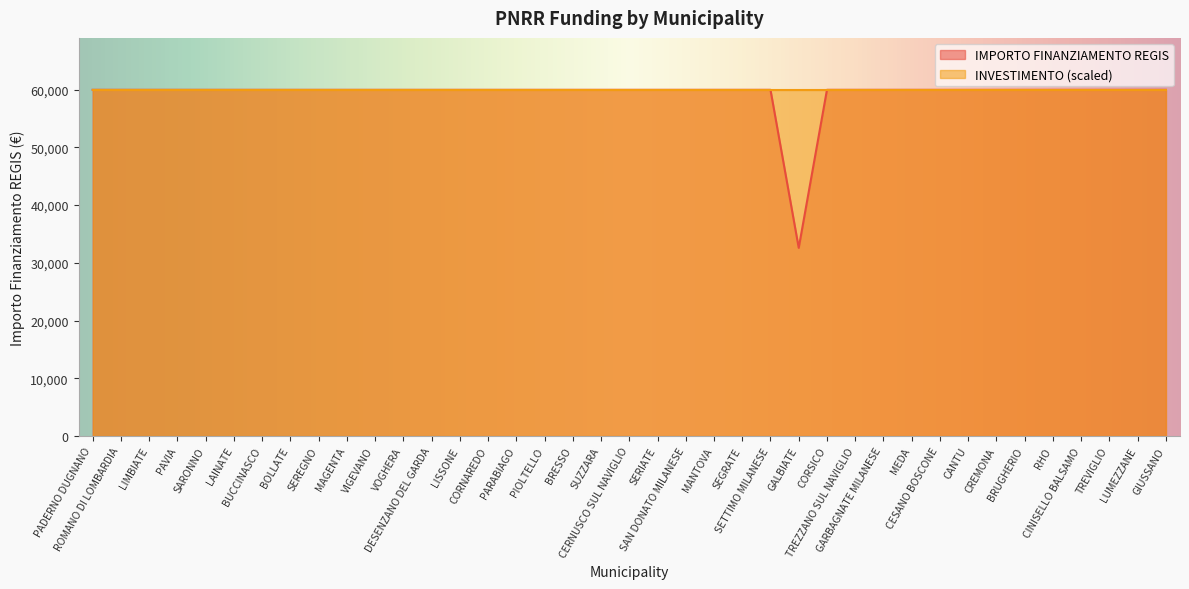

The value at SARONNO is 12033. True or false?

False